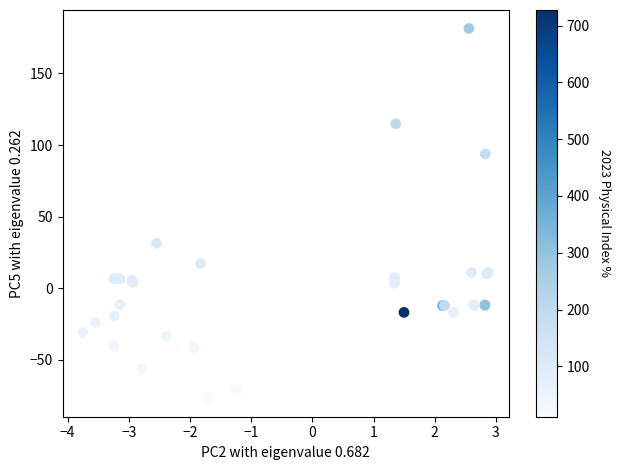

What Y value in the scatter plot is closest to 52?

31.4